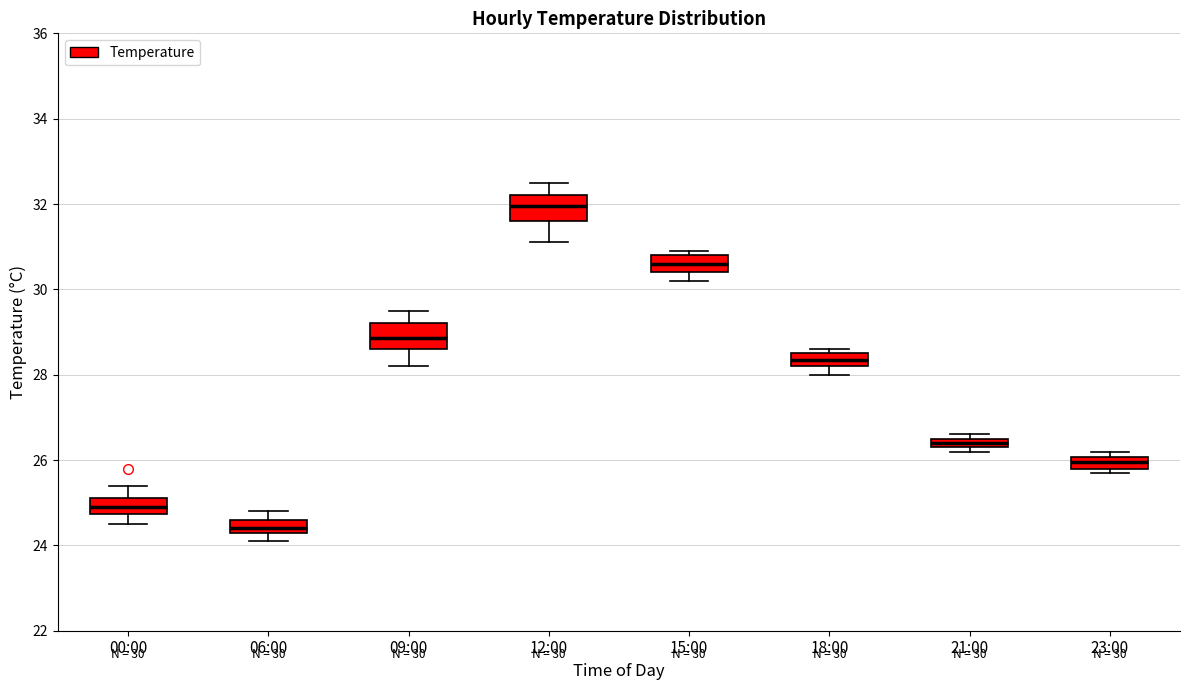

Which box has the highest median line?

12:00